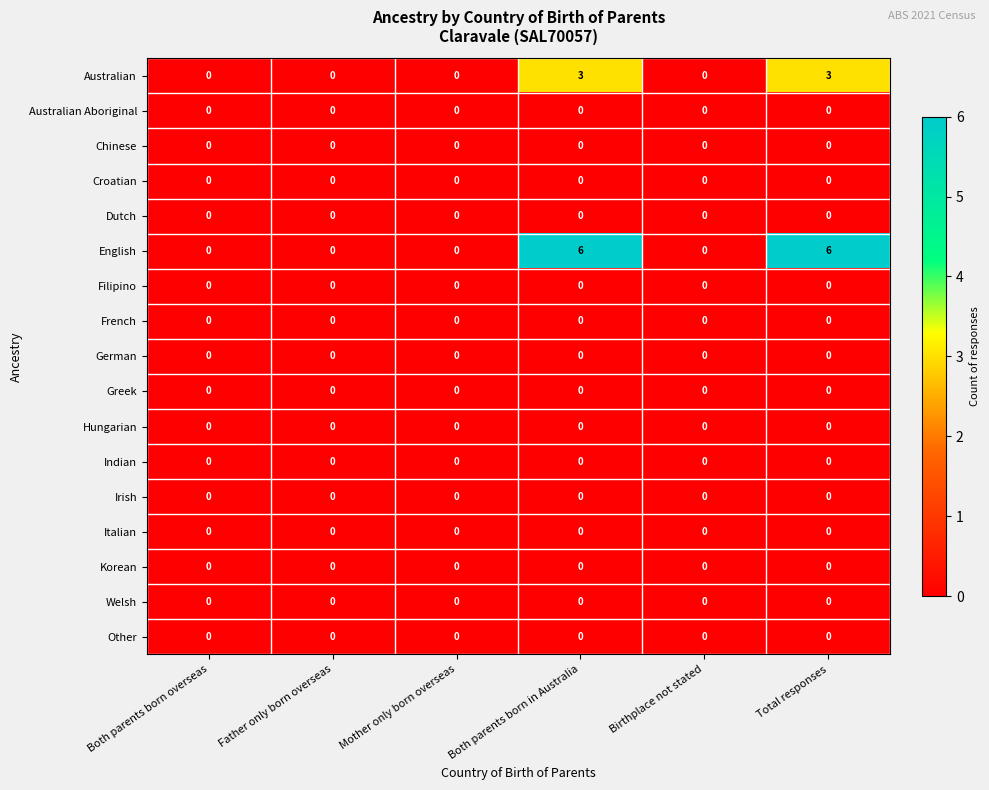

Is it true that Indian equals 0 at Mother only born overseas?

True